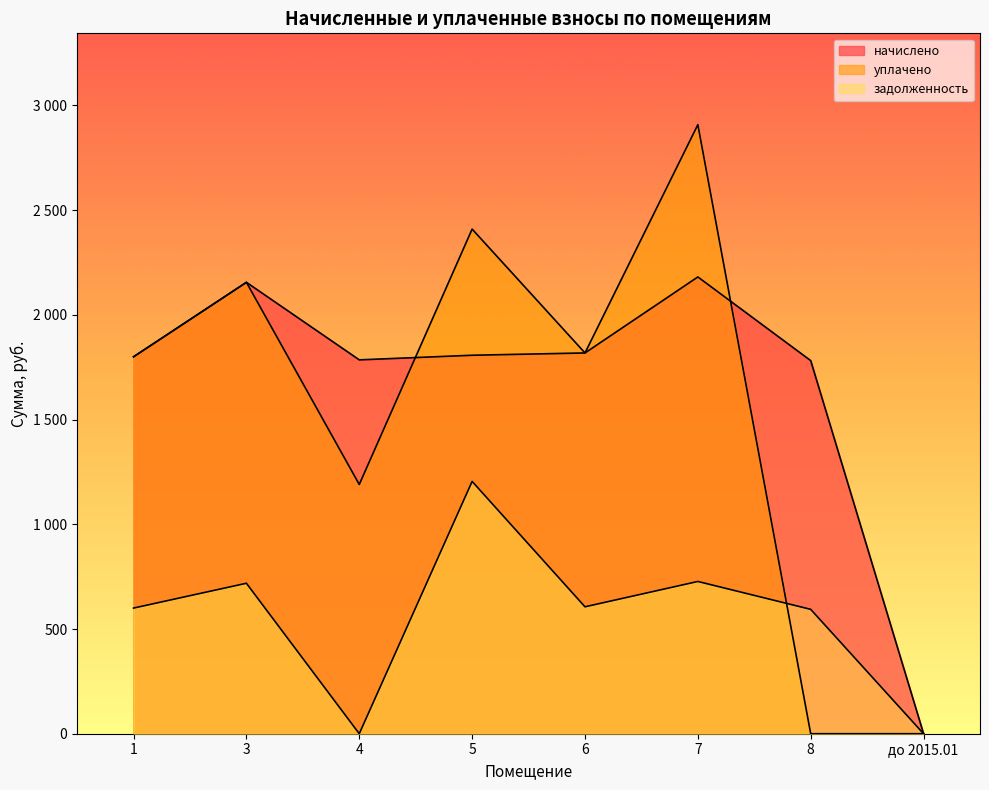

At which label does задолженность reach its minimum?

4